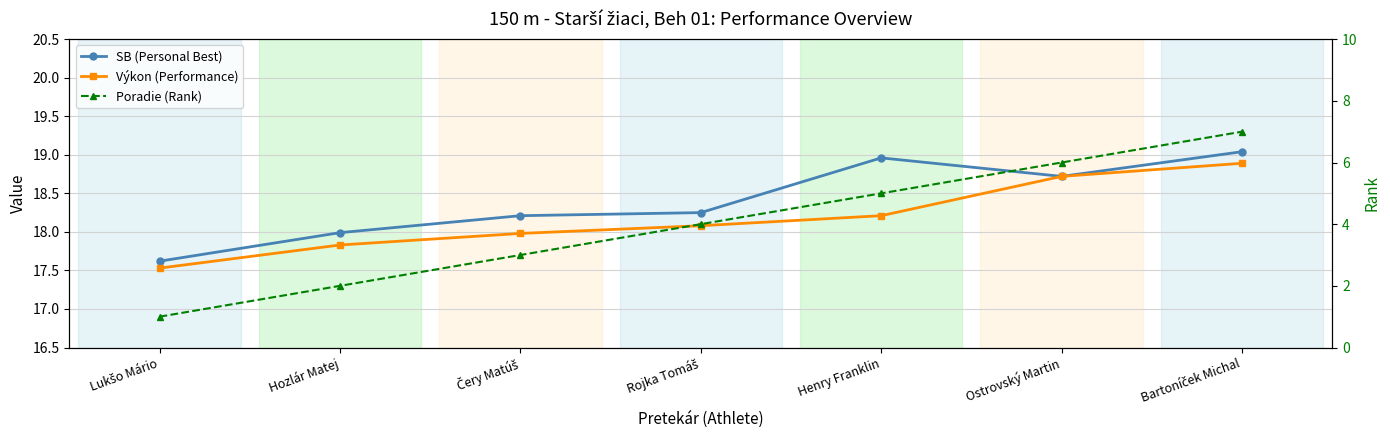

Is it true that Poradie (Rank) equals 7.0 at Rojka Tomáš?

False